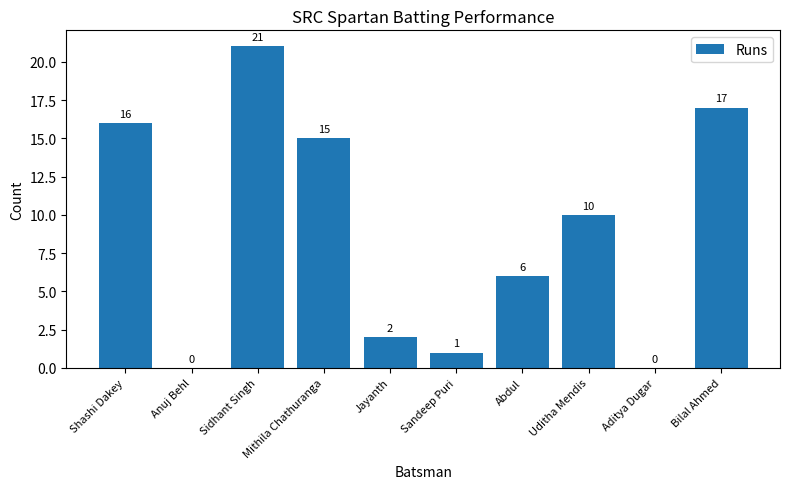

Which label corresponds to the largest value in the chart?

Sidhant Singh